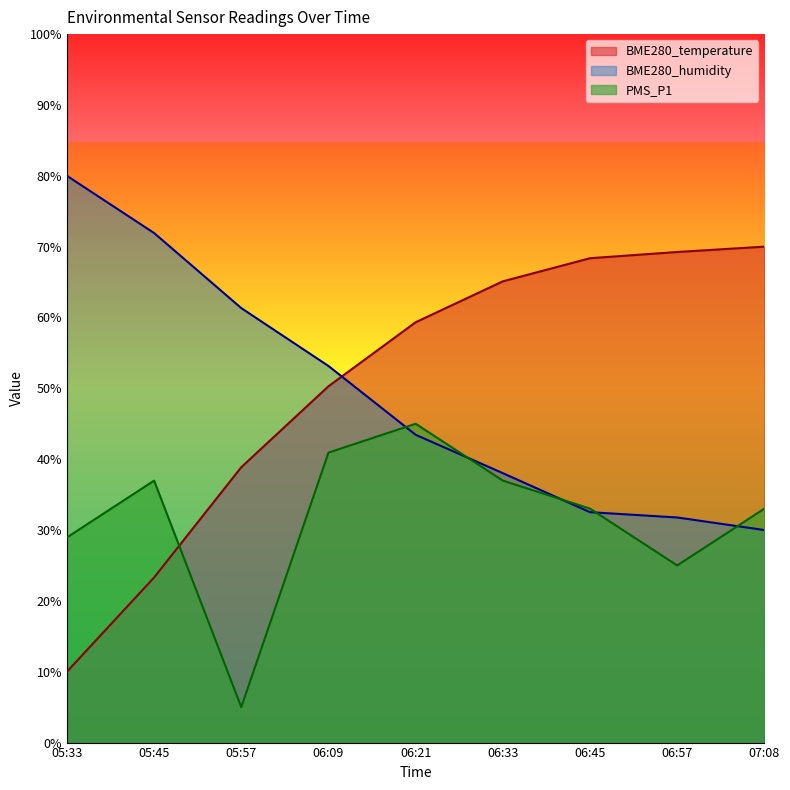

Which category has the highest value across all series?

05:33